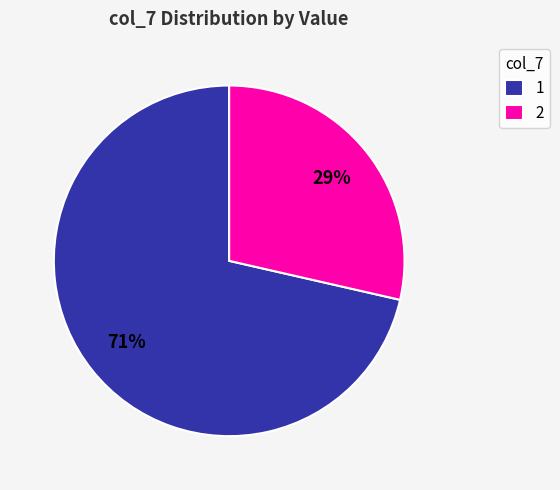

To the nearest percent, what portion does 1 represent?

71%